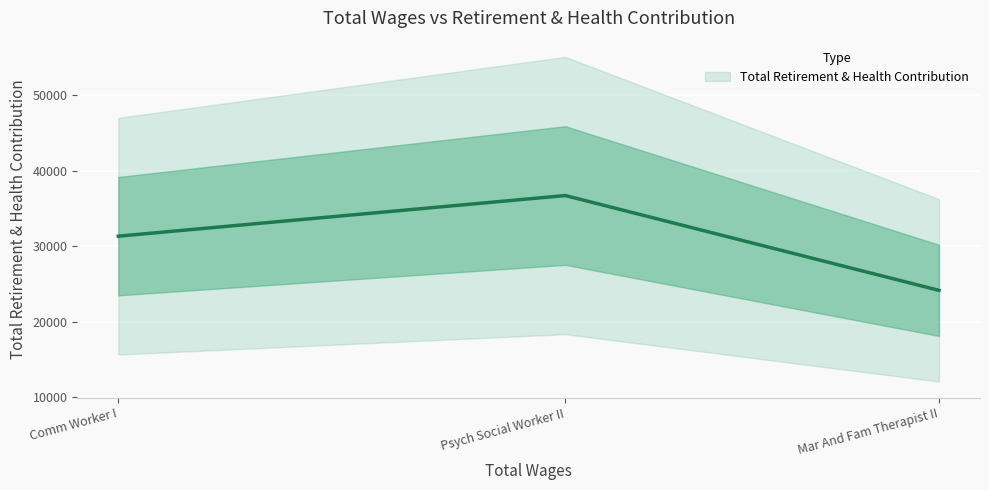

Between Comm Worker I and Psych Social Worker II, which is larger?

Psych Social Worker II